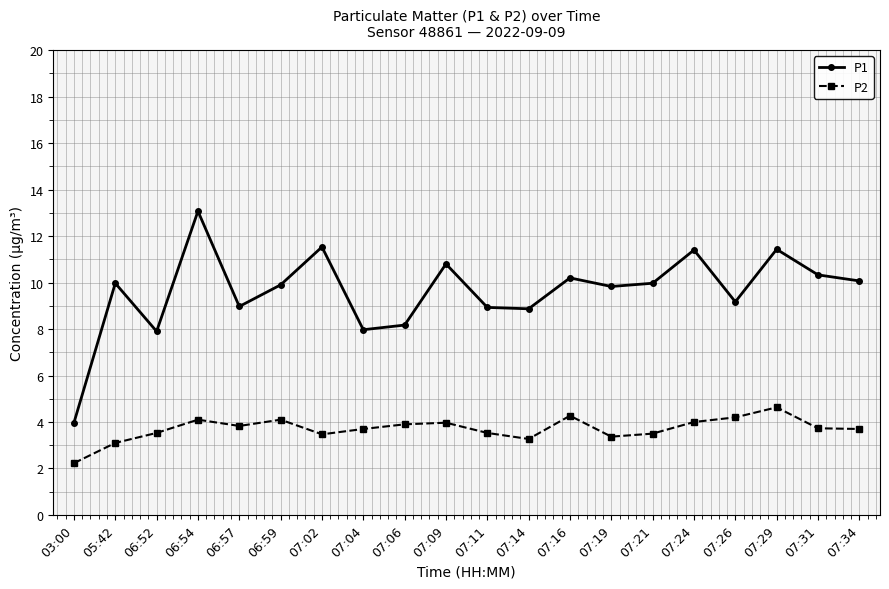

What position from the left is 07:04?

8